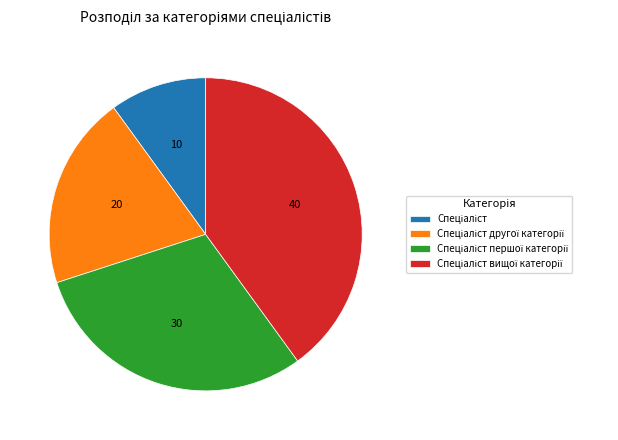

Does any single category account for the majority?

No